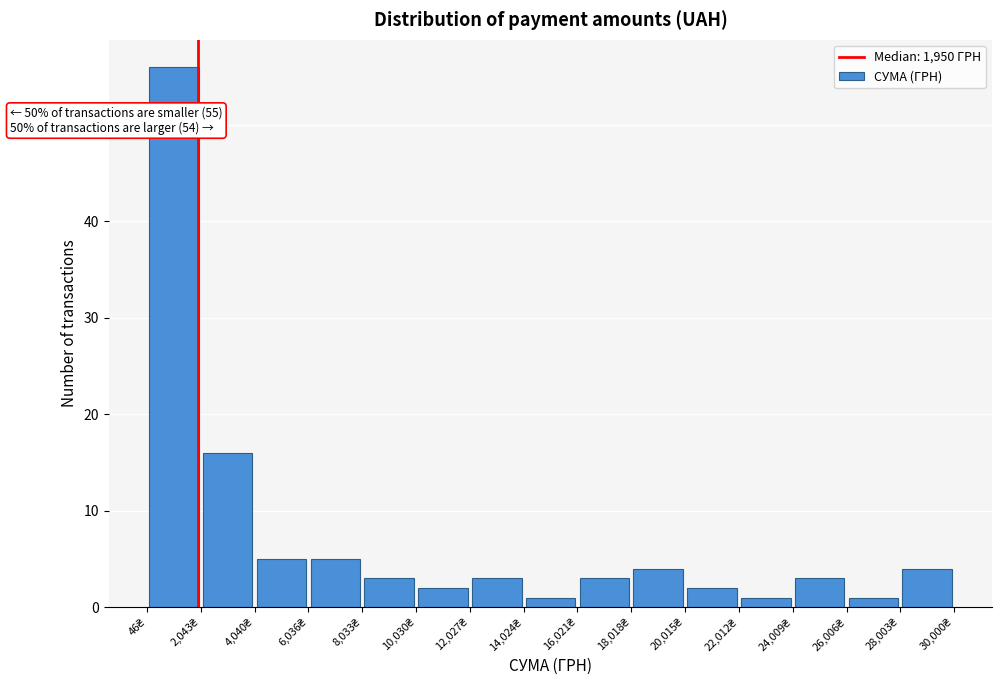

Which range on the x-axis has the tallest bar?

0 to 2000